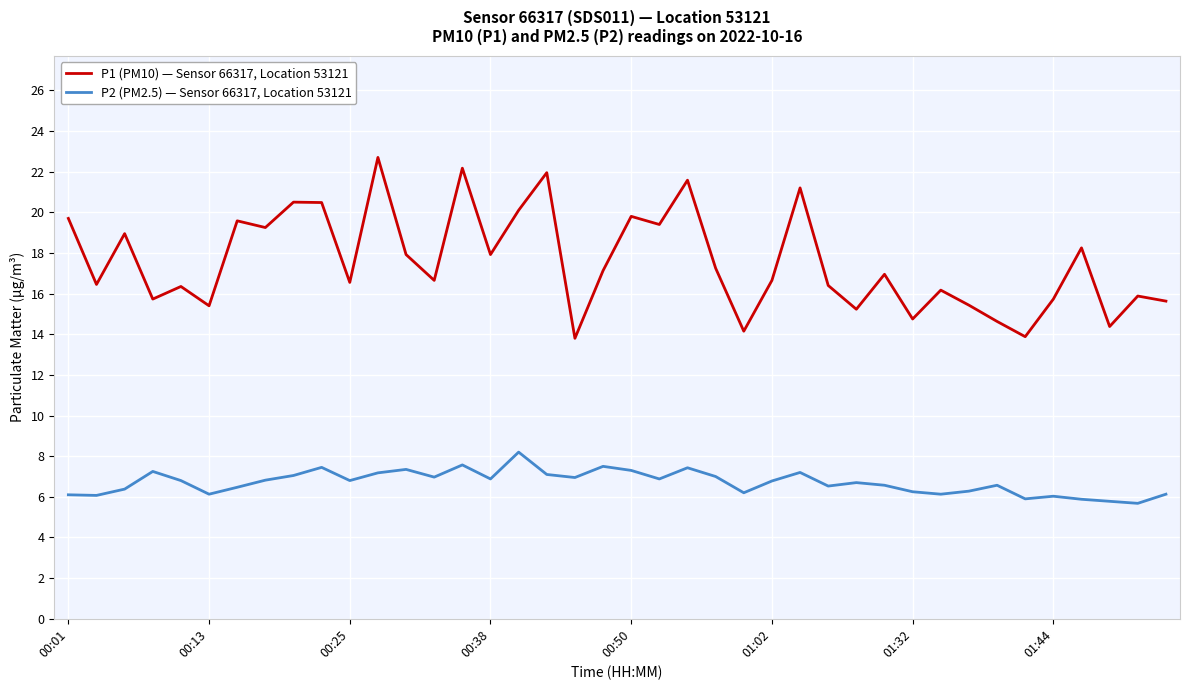

Which series has the largest total across all categories?

P1 (PM10) — Sensor 66317, Location 53121